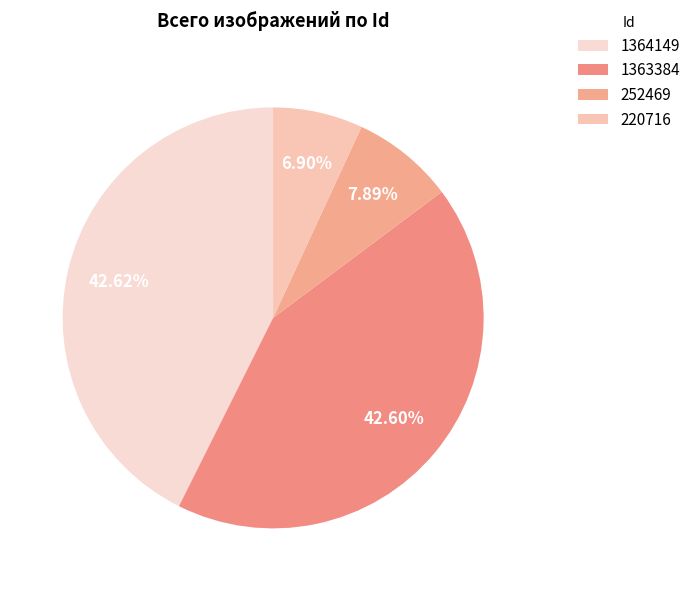

What is the total percentage of 252469 and 220716?

14.8%